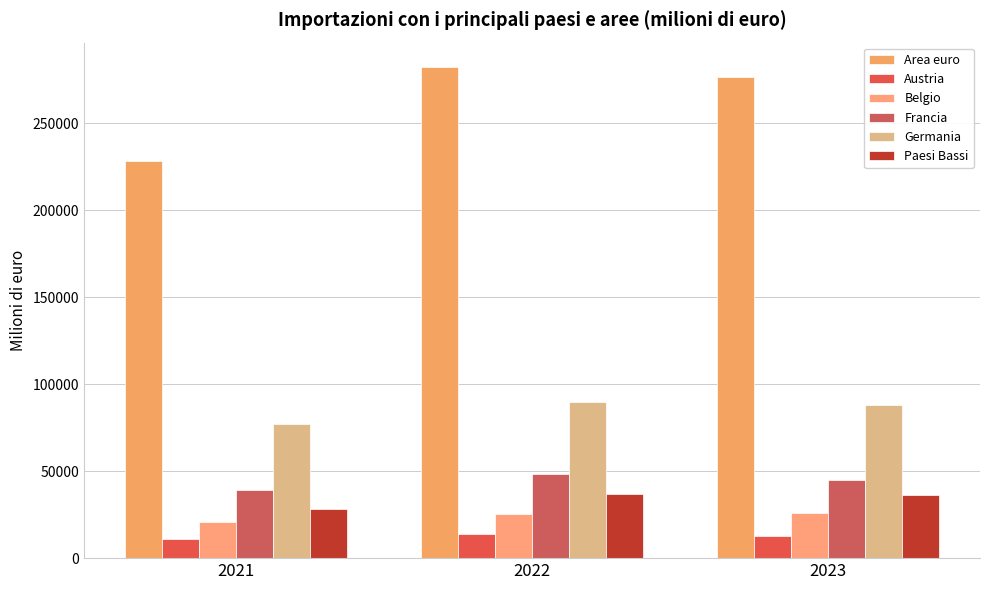

Which series has the widest spread of values?

Area euro